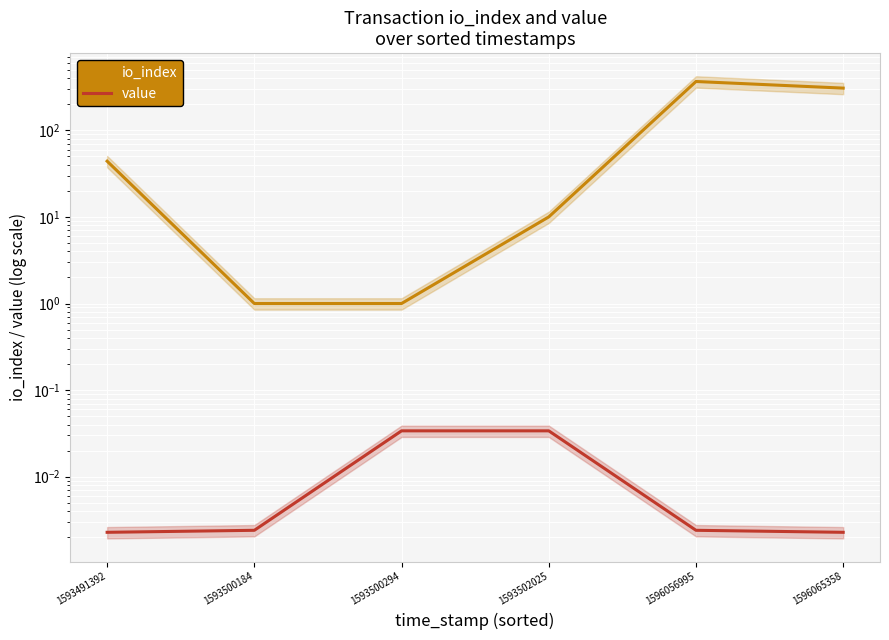

How many lines are shown in the chart?

2